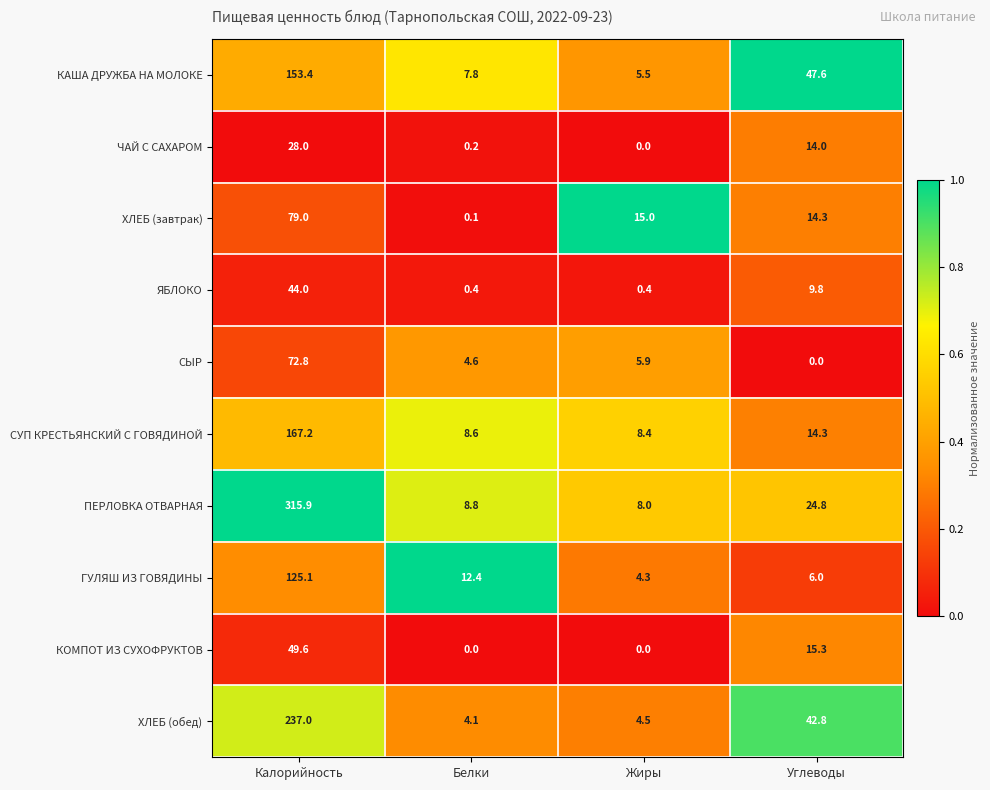

List the series in order of their peak value, highest first.

ПЕРЛОВКА ОТВАРНАЯ, ХЛЕБ (обед), СУП КРЕСТЬЯНСКИЙ С ГОВЯДИНОЙ, КАША ДРУЖБА НА МОЛОКЕ, ГУЛЯШ ИЗ ГОВЯДИНЫ, ХЛЕБ (завтрак), СЫР, КОМПОТ ИЗ СУХОФРУКТОВ, ЯБЛОКО, ЧАЙ С САХАРОМ